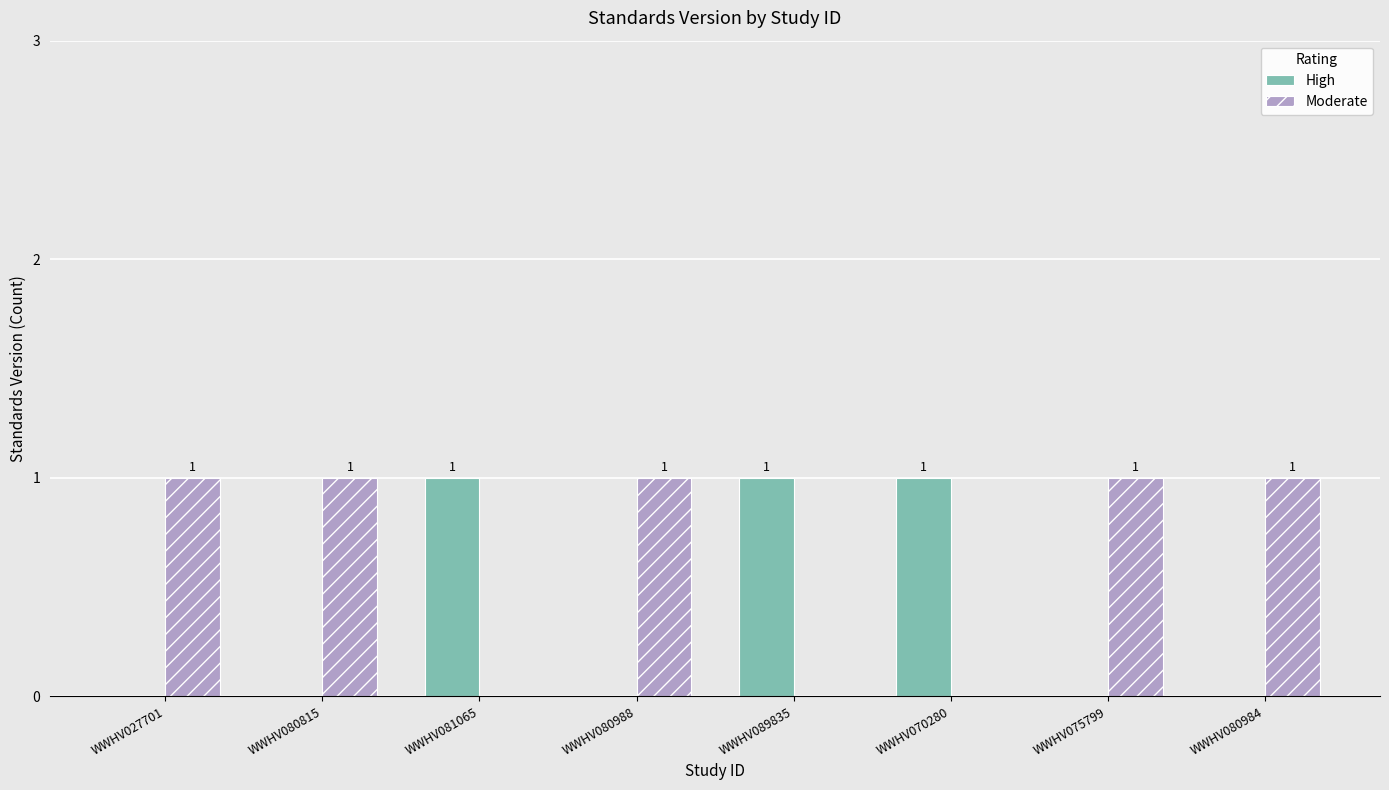

How many categories are shown in the chart?

8